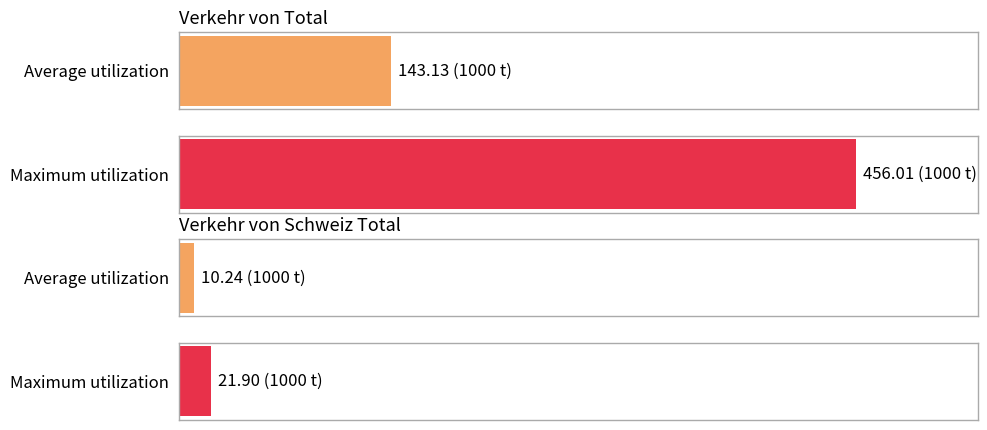

Is it true that Schweiz Total equals 1.3 at Übrige Länder?

False